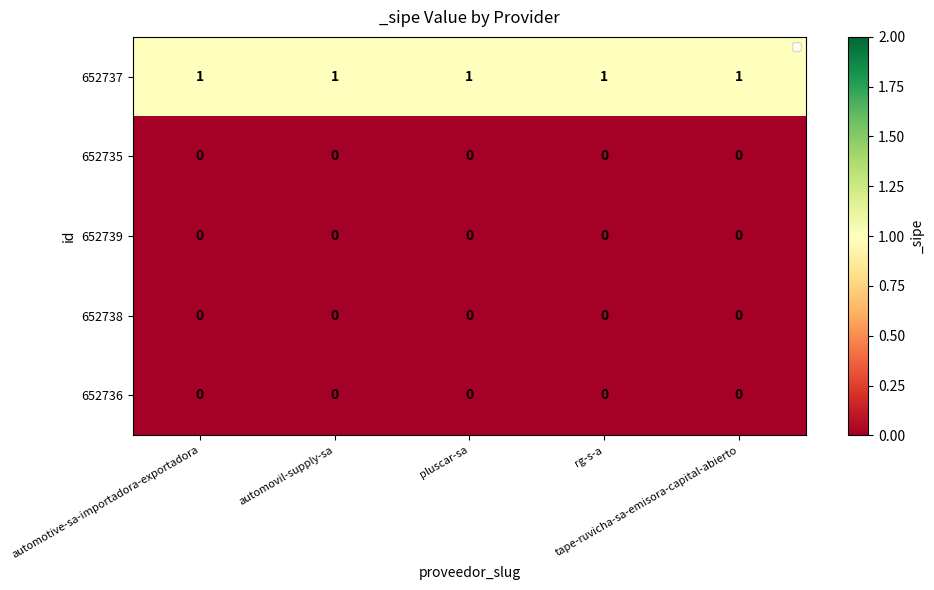

How many distinct data groups are displayed?

5